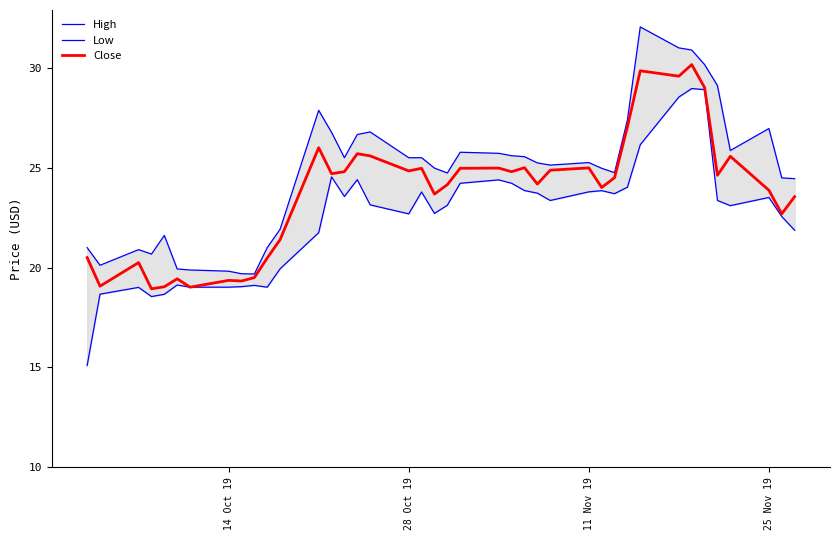

What is the value of the Low point at the 12th from the left?

19.9